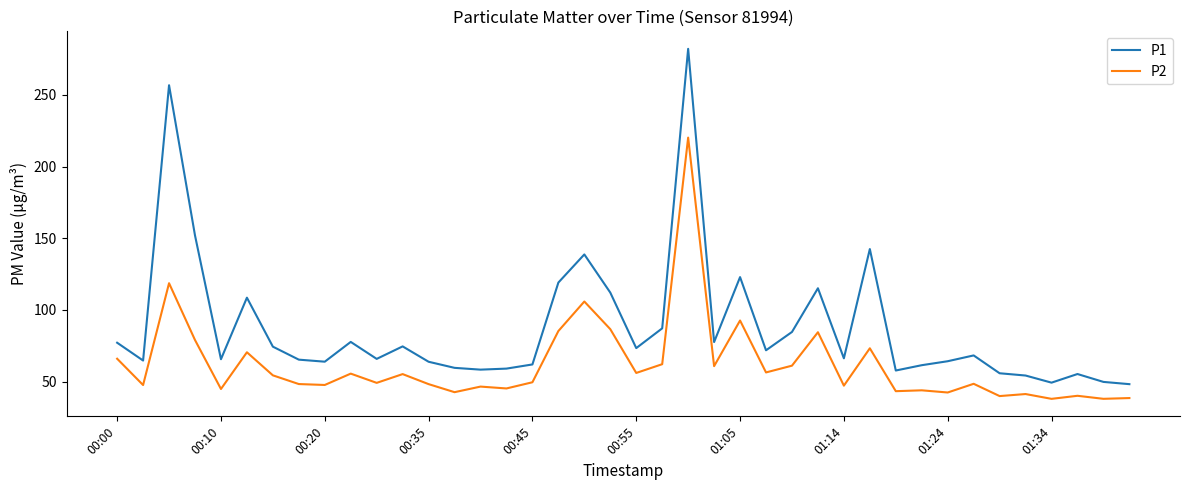

True or false: P1 and P2 intersect in this chart.

False